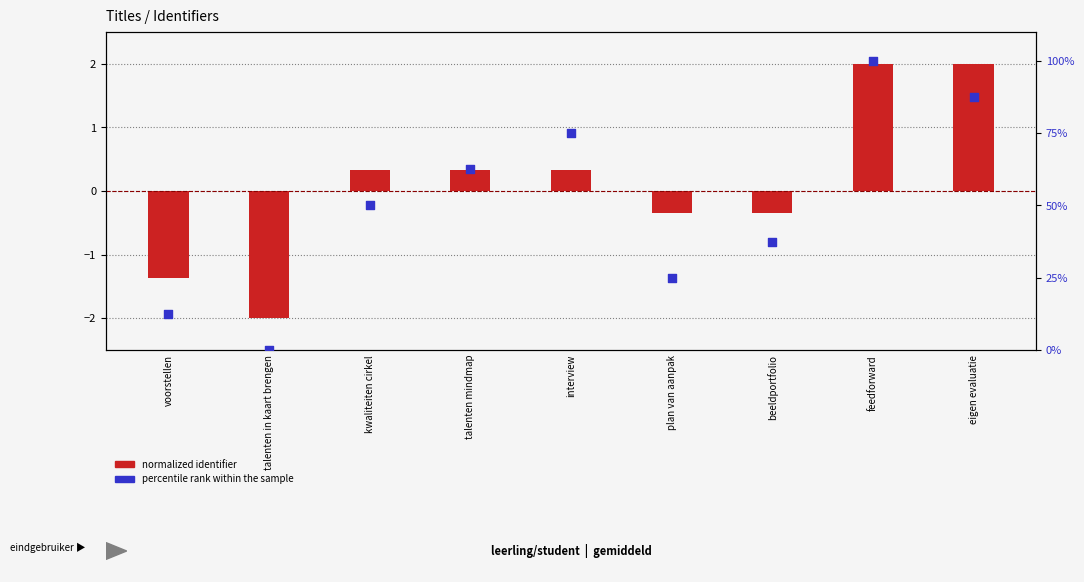

Which series has the widest spread of Y values?

percentile rank within the sample